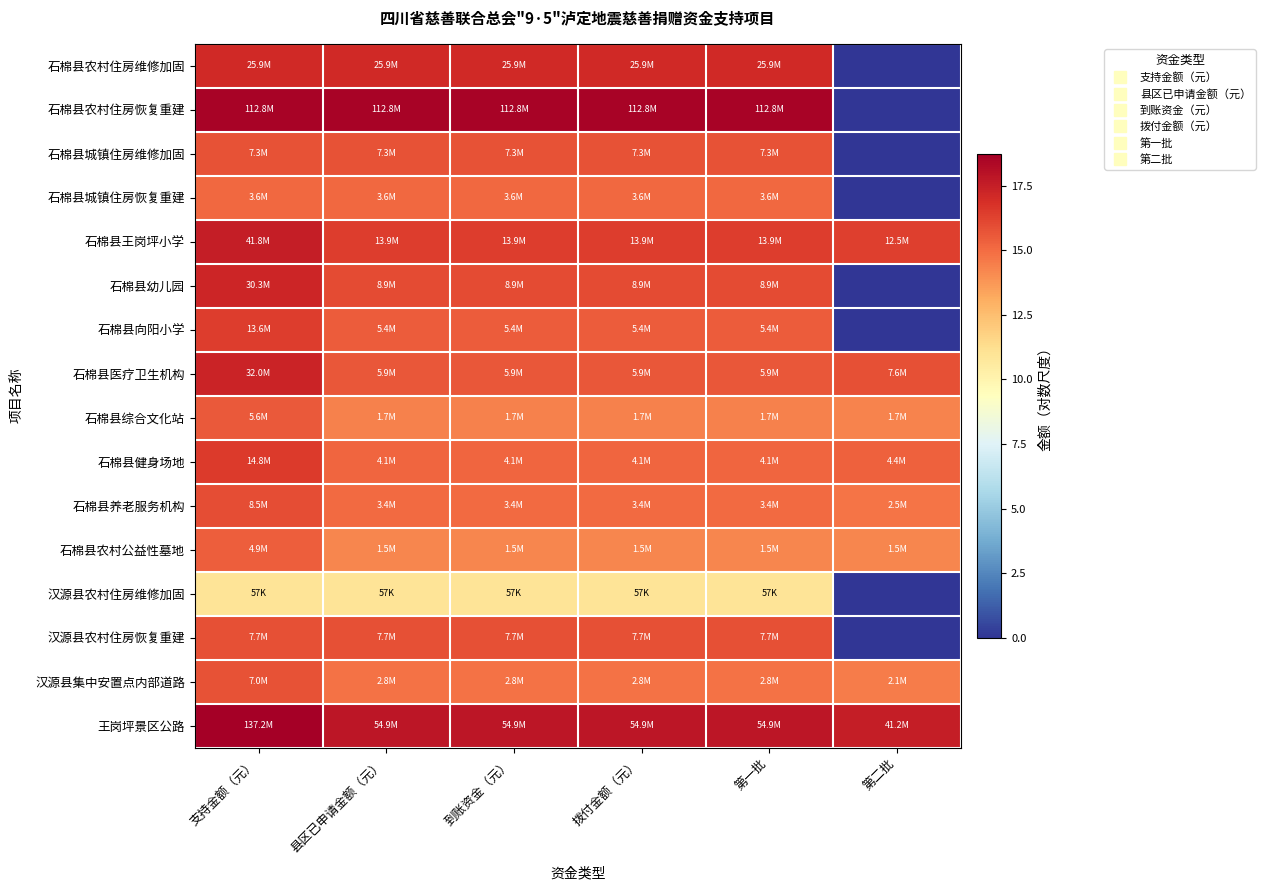

At which category does the chart reach its peak across all series?

支持金额（元）